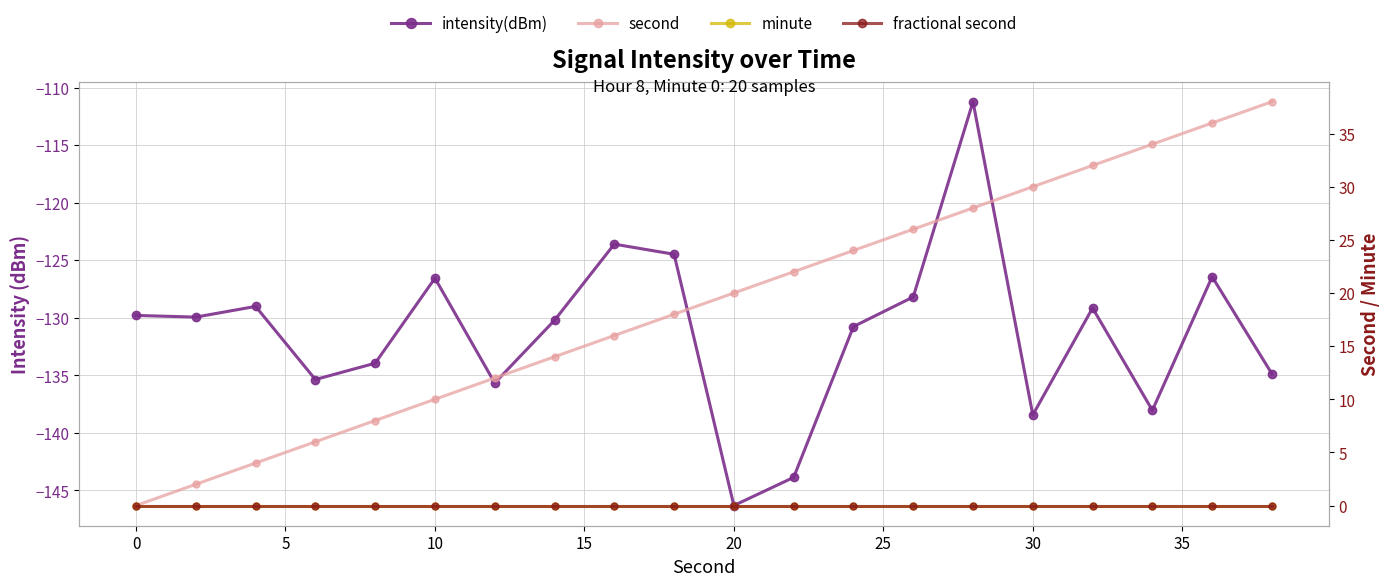

What is the greatest value displayed?

38.0